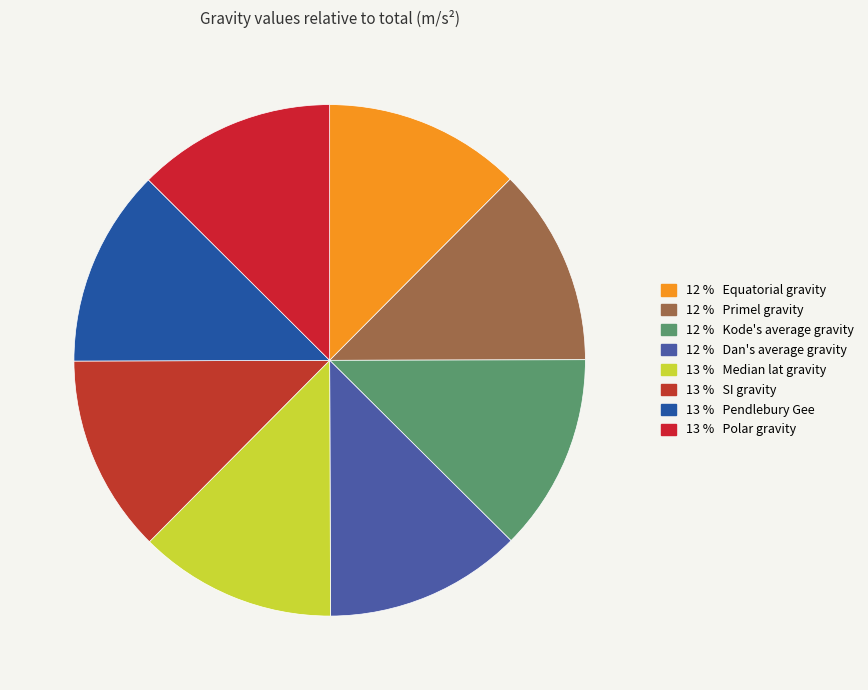

How many slices are in this pie chart?

8